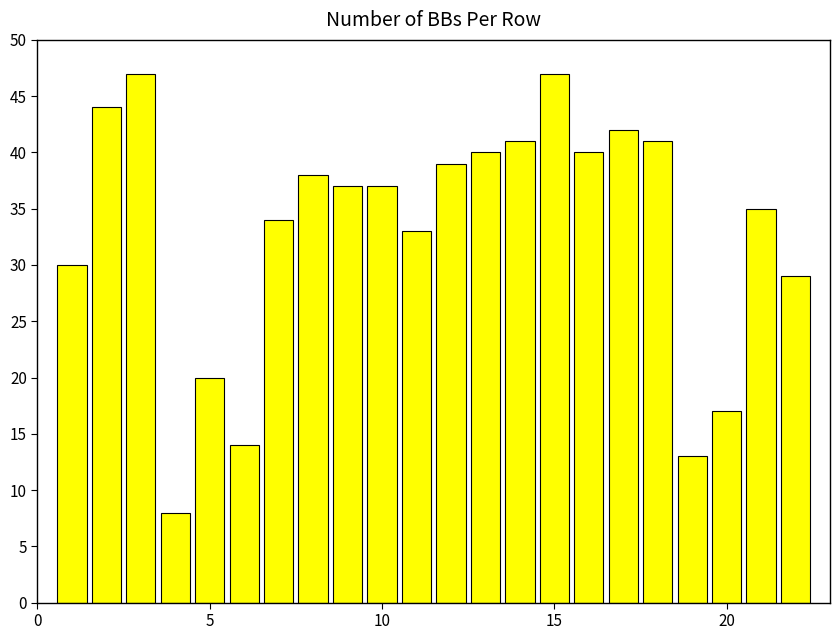

Reading right to left, list all the values displayed in this chart.

29	35	17	13	41	42	40	47	41	40	39	33	37	37	38	34	14	20	8	47	44	30